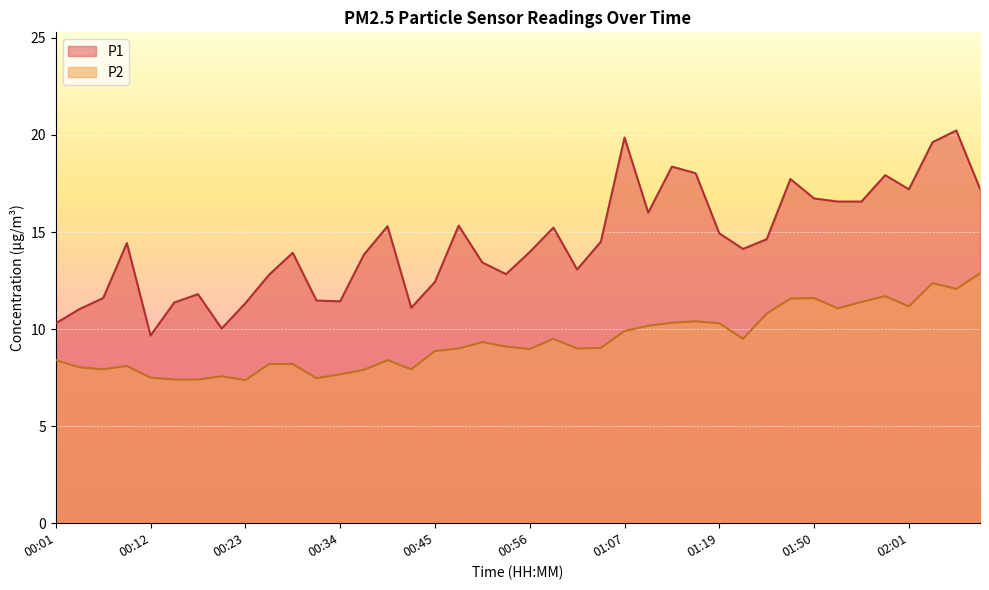

At which label is P1 closest to 14?

00:56